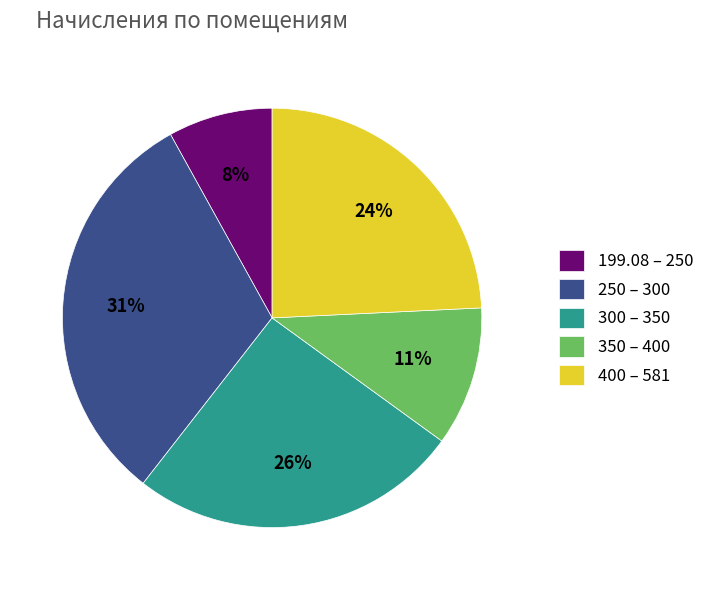

To the nearest percent, what is the difference between the largest and smallest slice percentages?

23%